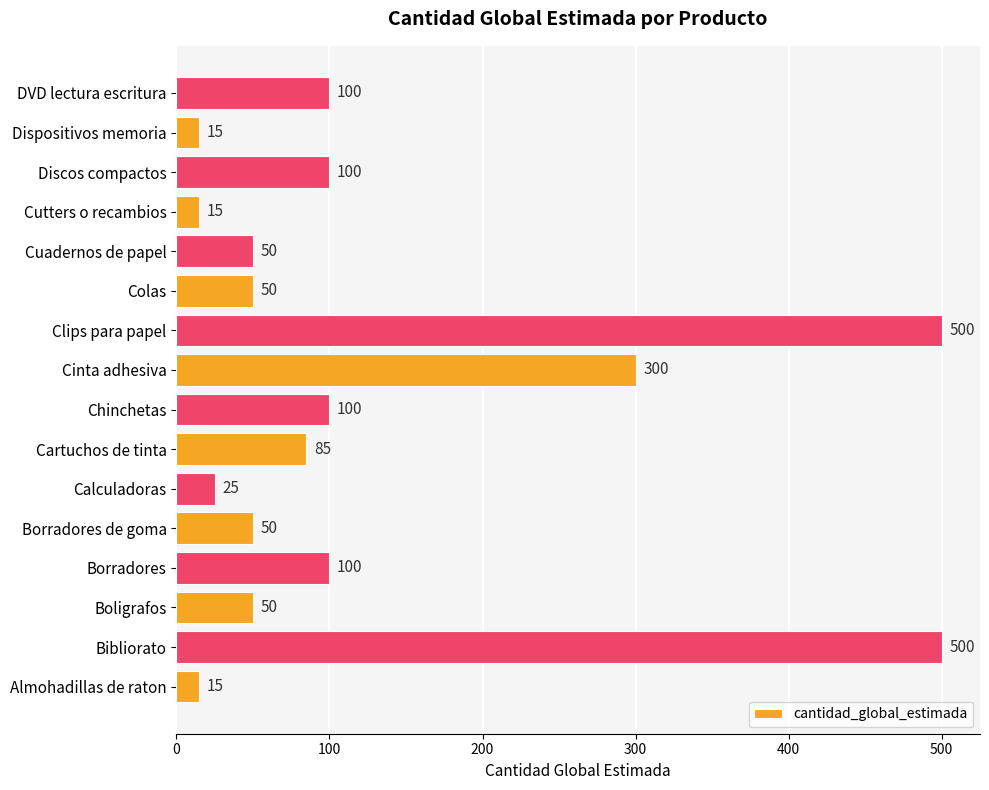

What is the difference between the second highest and second lowest values?

485